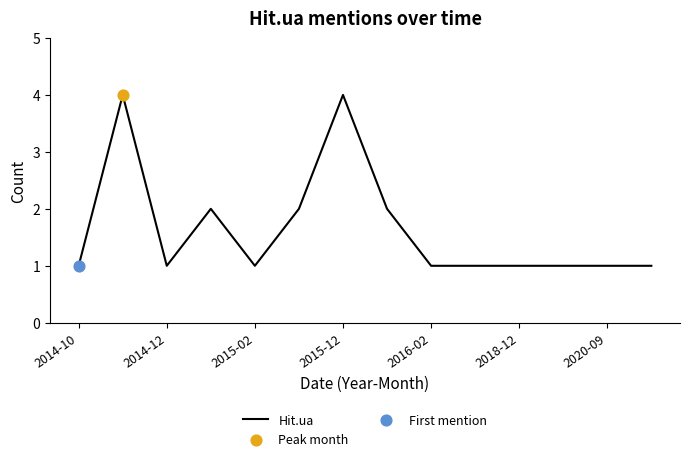

What is the difference between the maximum and minimum values?

3